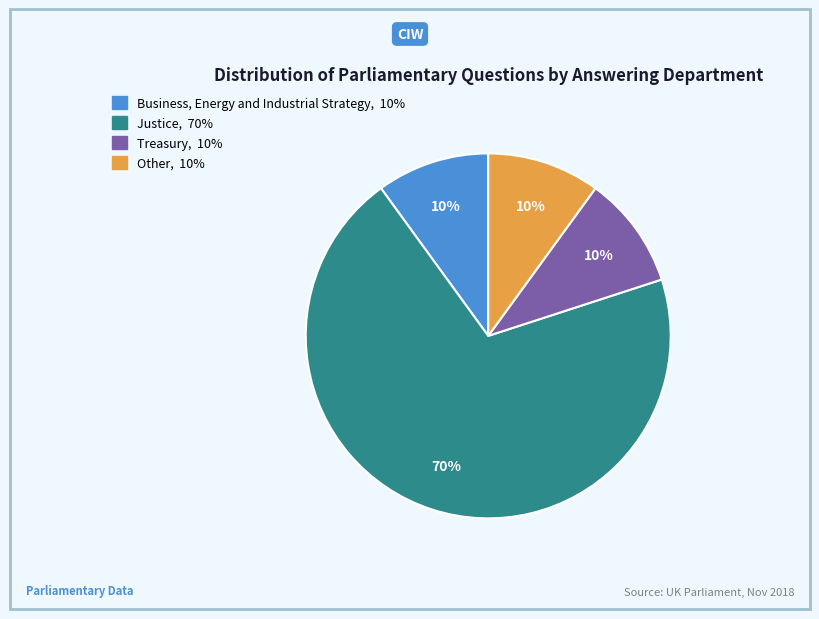

Which has a higher value, Other or Justice?

Justice